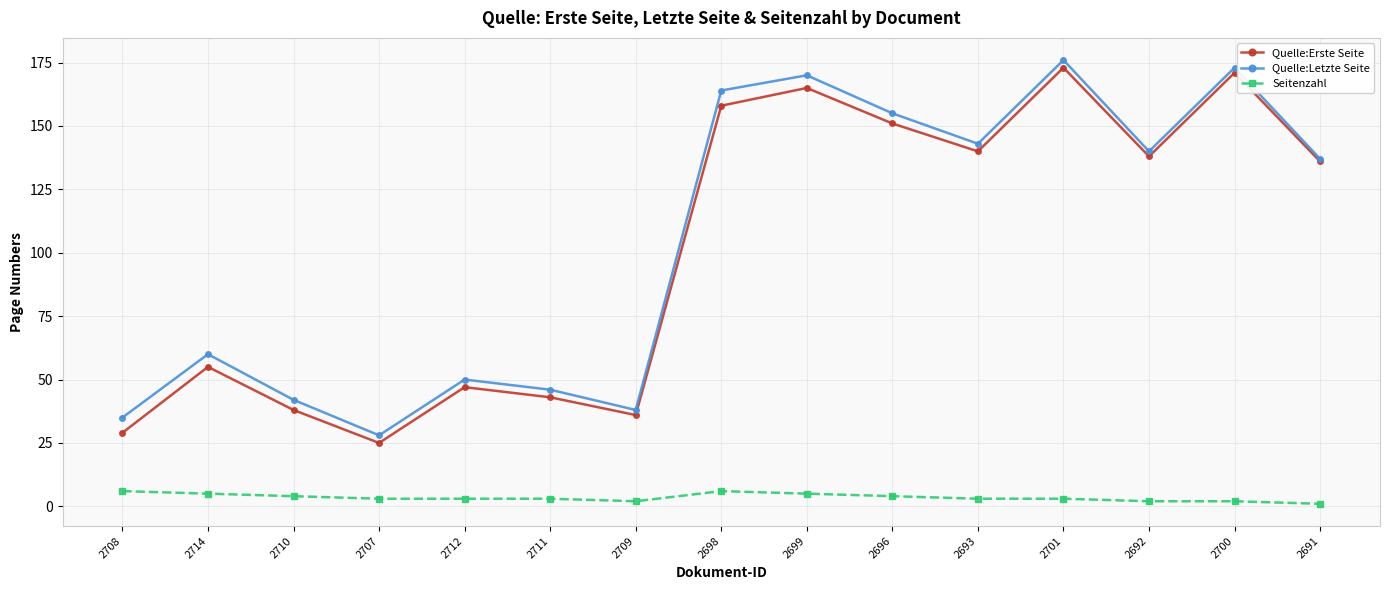

True or false: Seitenzahl and Quelle:Erste Seite intersect in this chart.

False